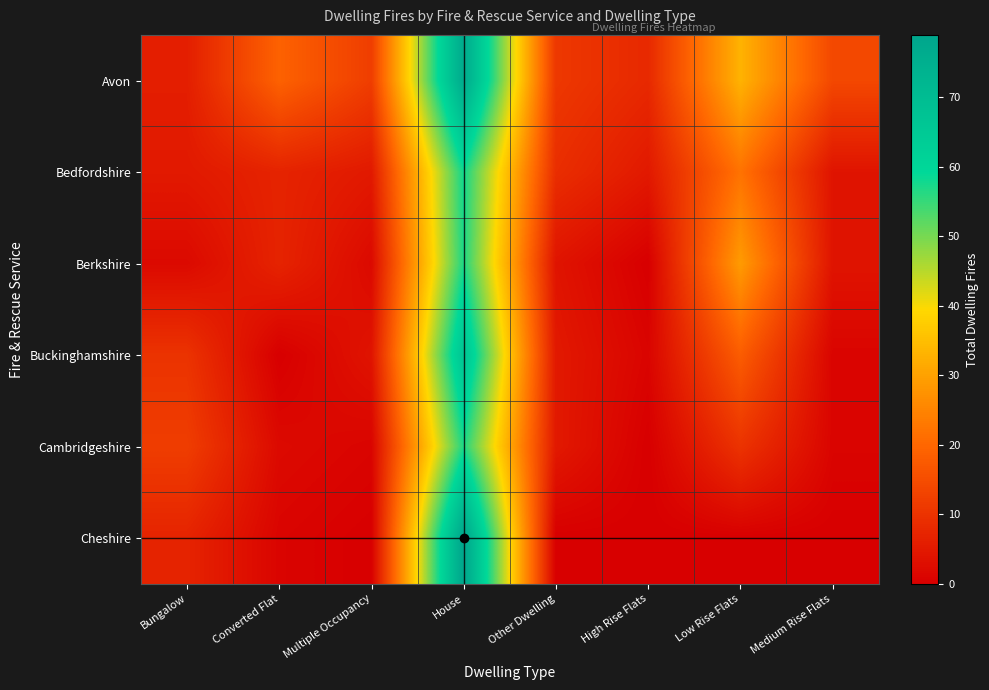

What is the difference between the highest and lowest values at Low Rise Flats?

33